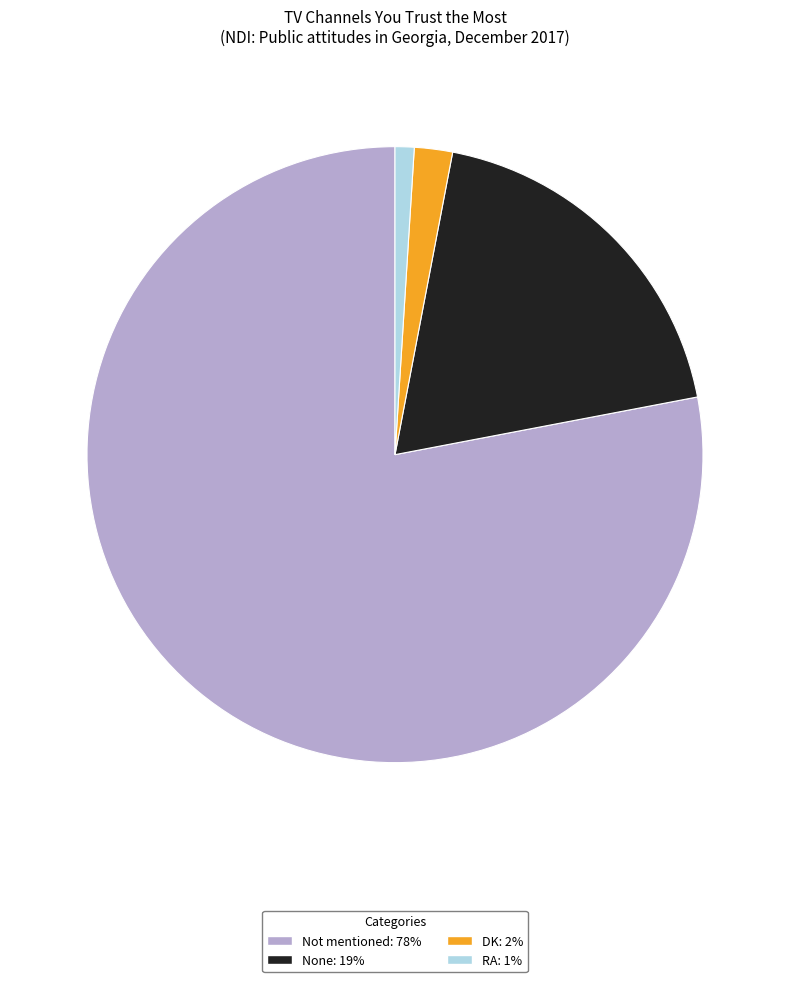

How many segments does this pie chart have?

4